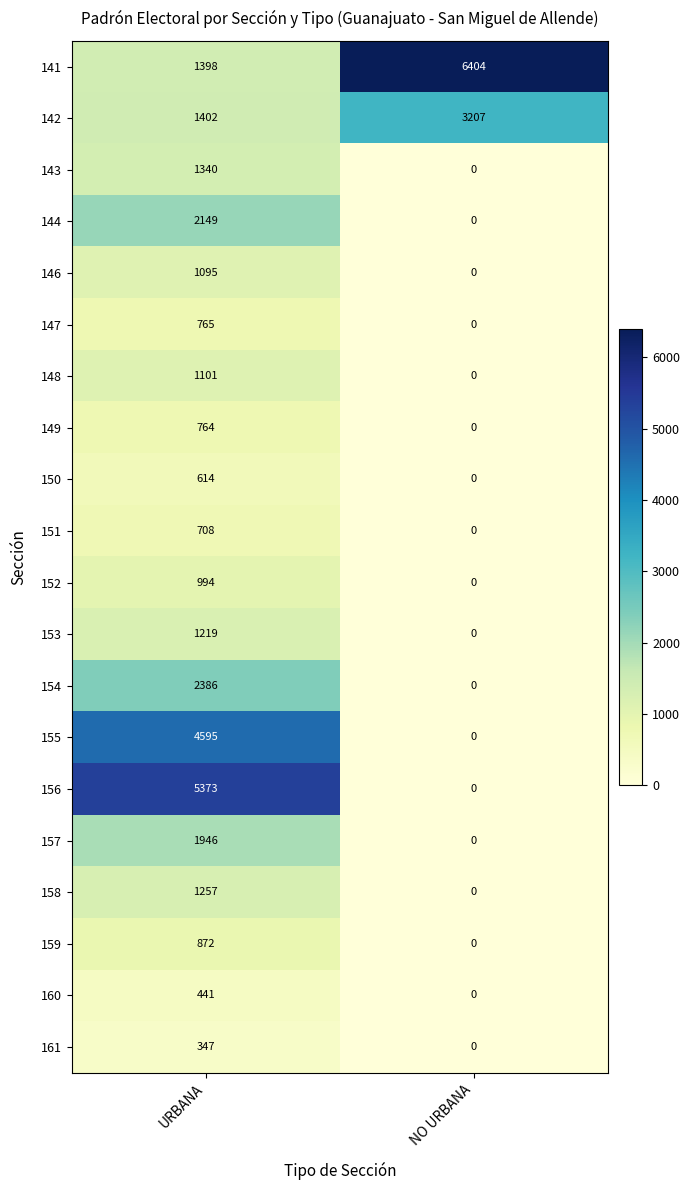

What is the average value of the 143 series?

670